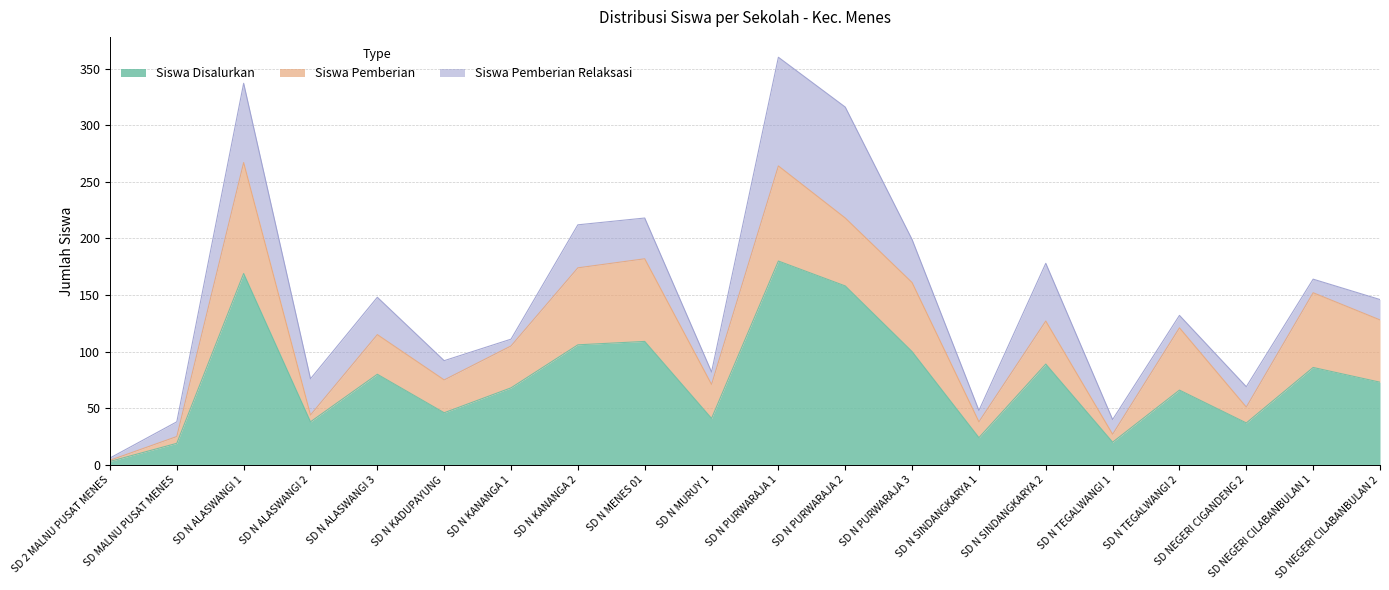

The value of Siswa Disalurkan at SD N KADUPAYUNG is 75. True or false?

False